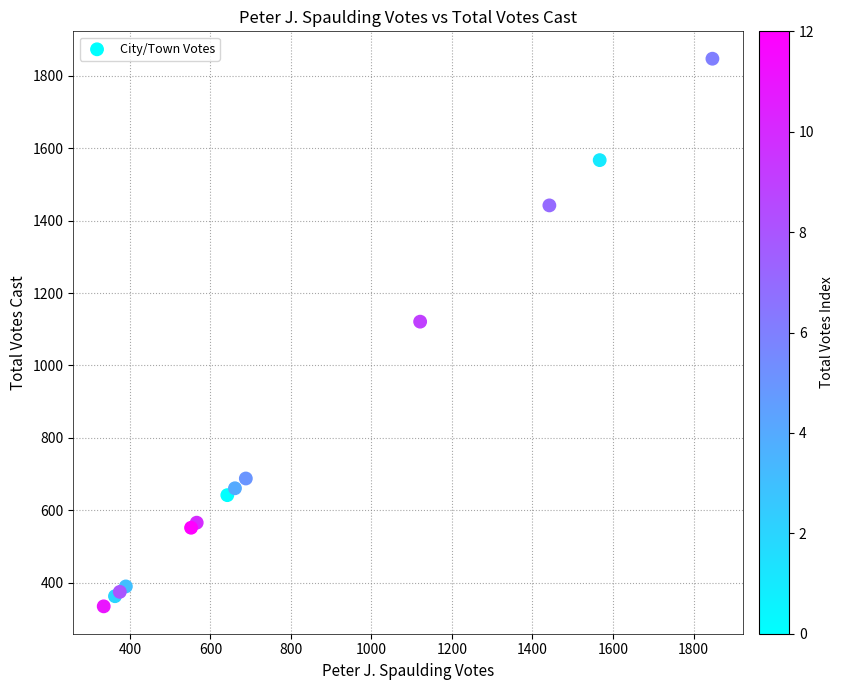

What Y value in the scatter plot is closest to 1091?

1121